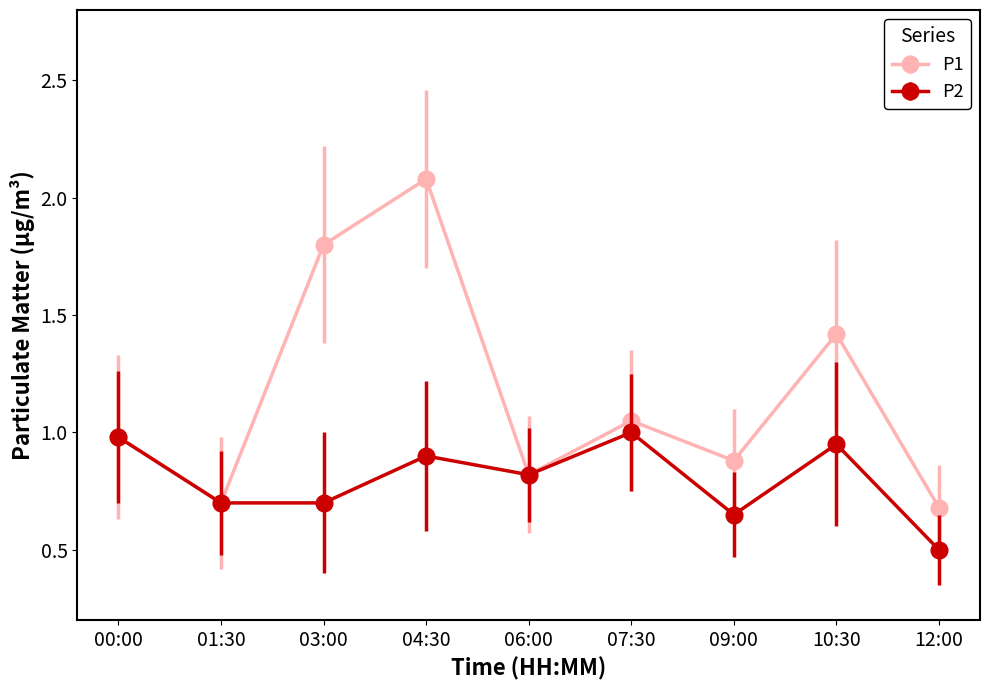

List the series in order of their peak value, highest first.

P1, P2